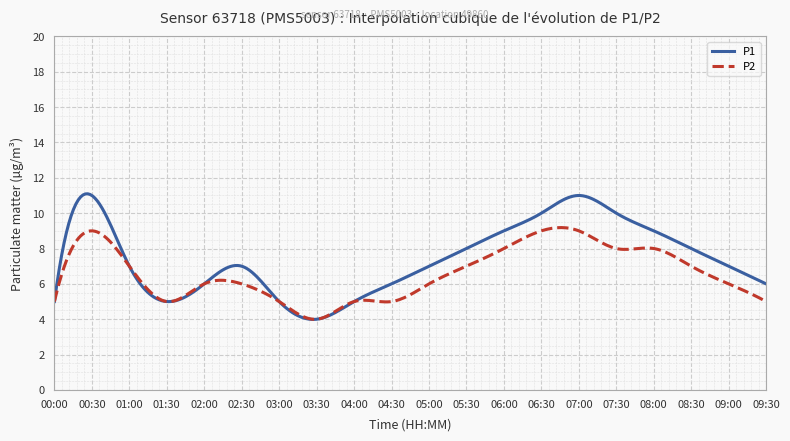

Which series has the widest spread of values?

P1